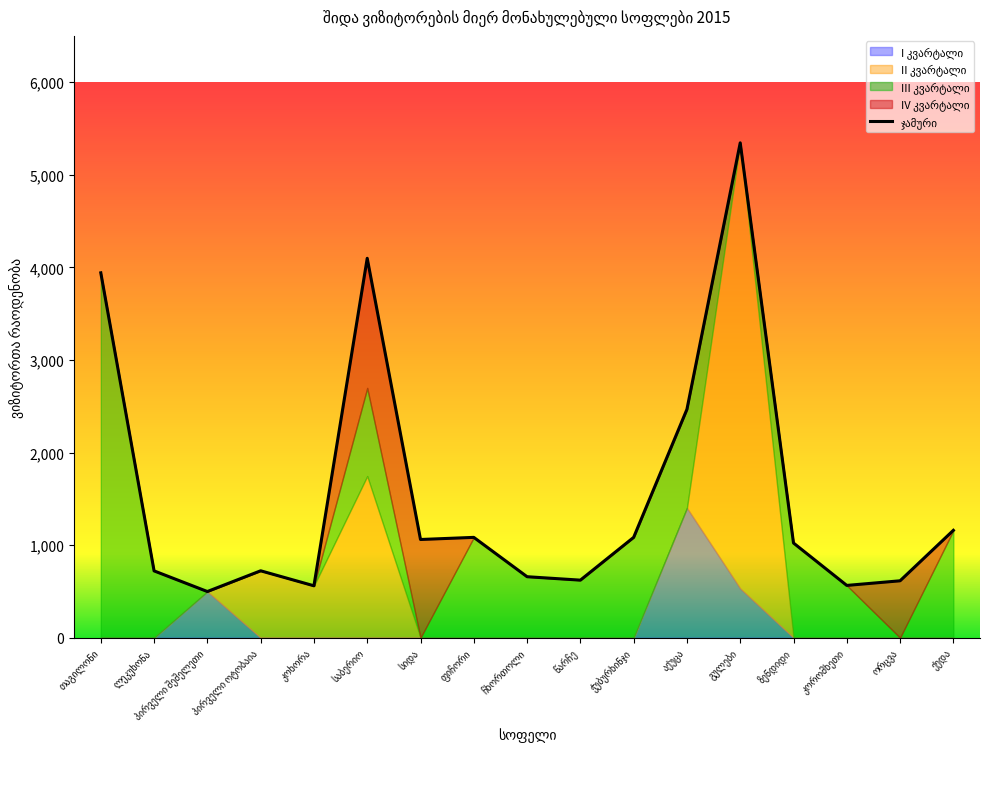

How many data points in ჯამური are above 1023?

8